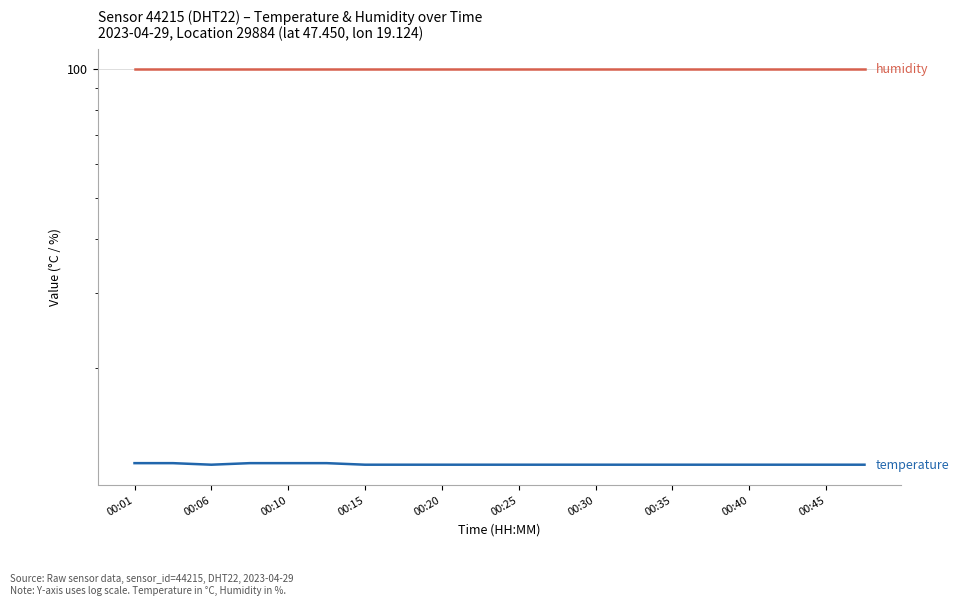

What is the label of the 9th point from the left?

00:20